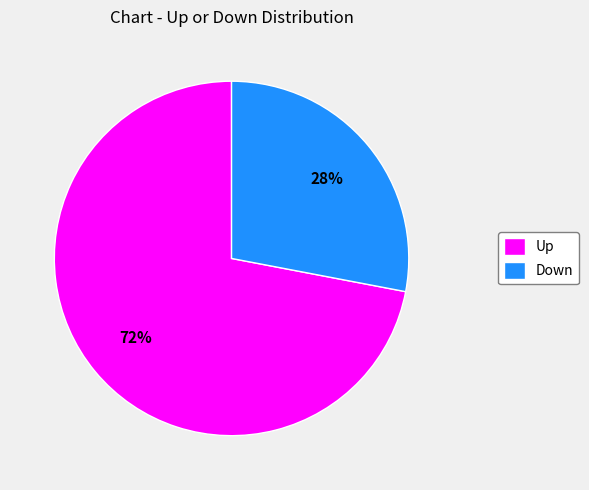

Rank the categories by value from lowest to highest.

Down, Up